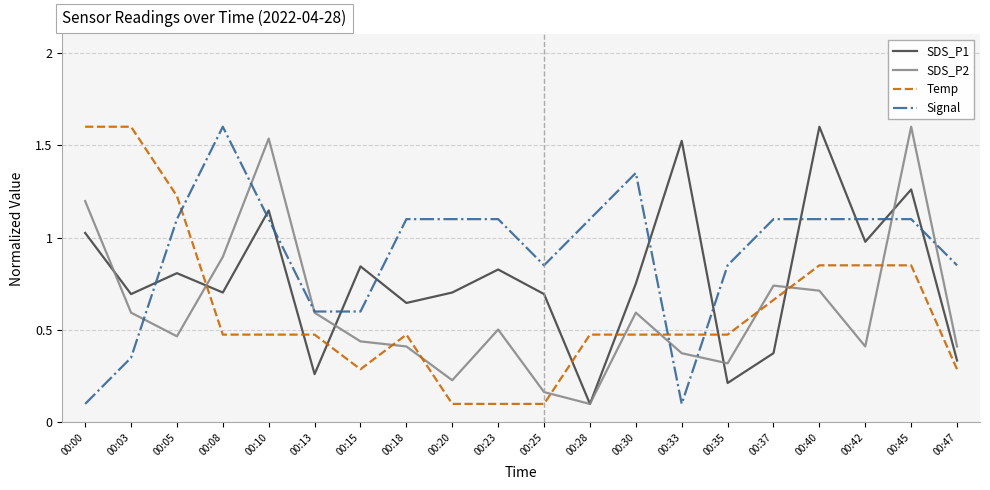

Between which two adjacent categories do SDS_P2 and SDS_P1 first intersect?

00:00 and 00:03